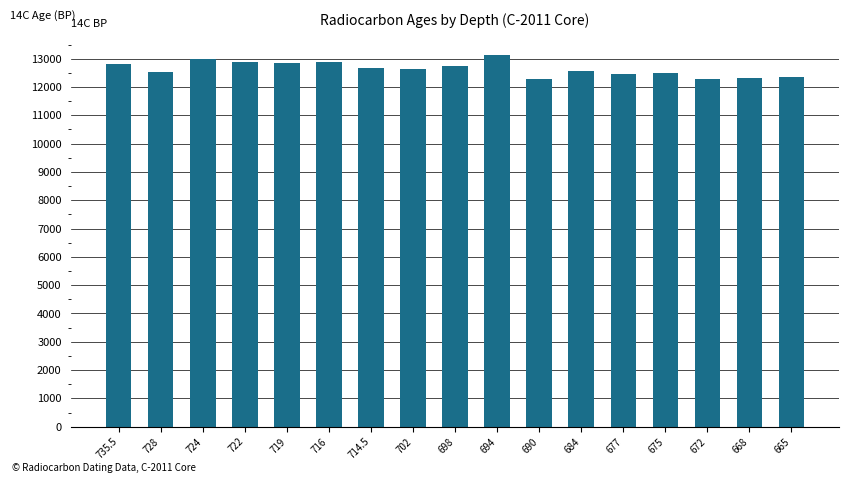

What is the label of the 10th bar from the left?

694